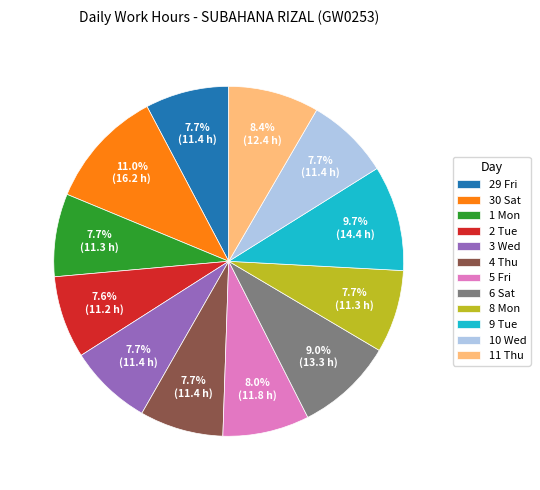

Is there a majority slice in this chart?

No